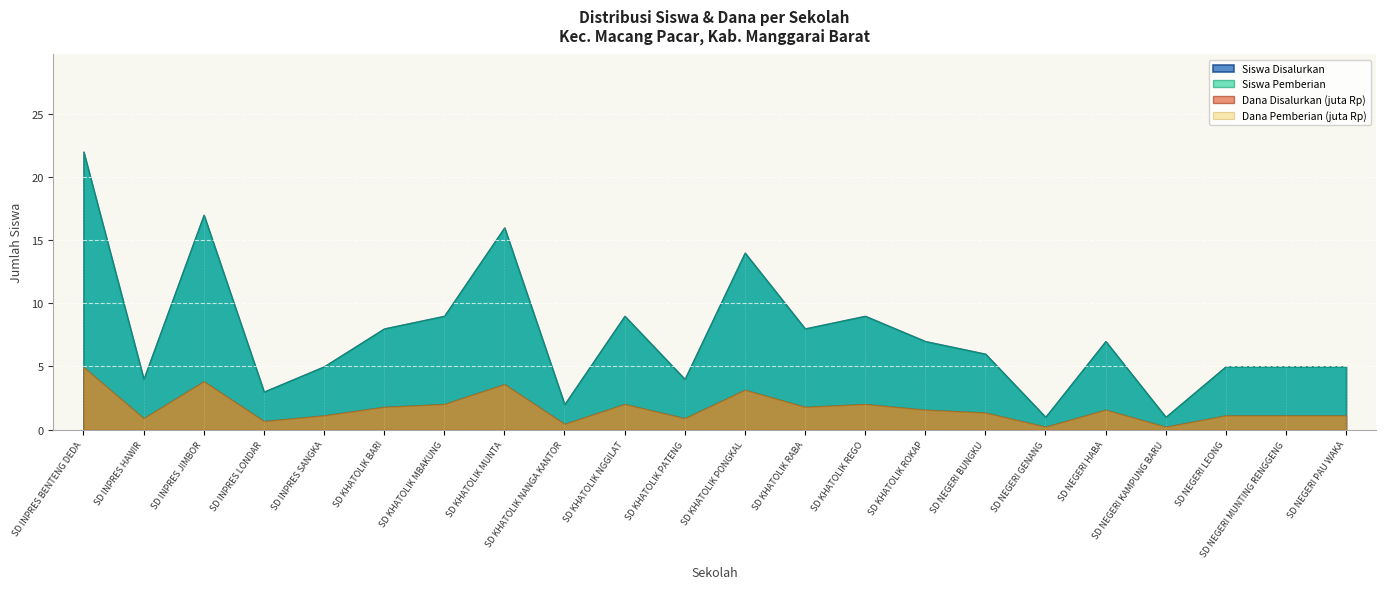

Which series changed the most between SD INPRES HAWIR and SD KHATOLIK PONGKAL?

Siswa Disalurkan